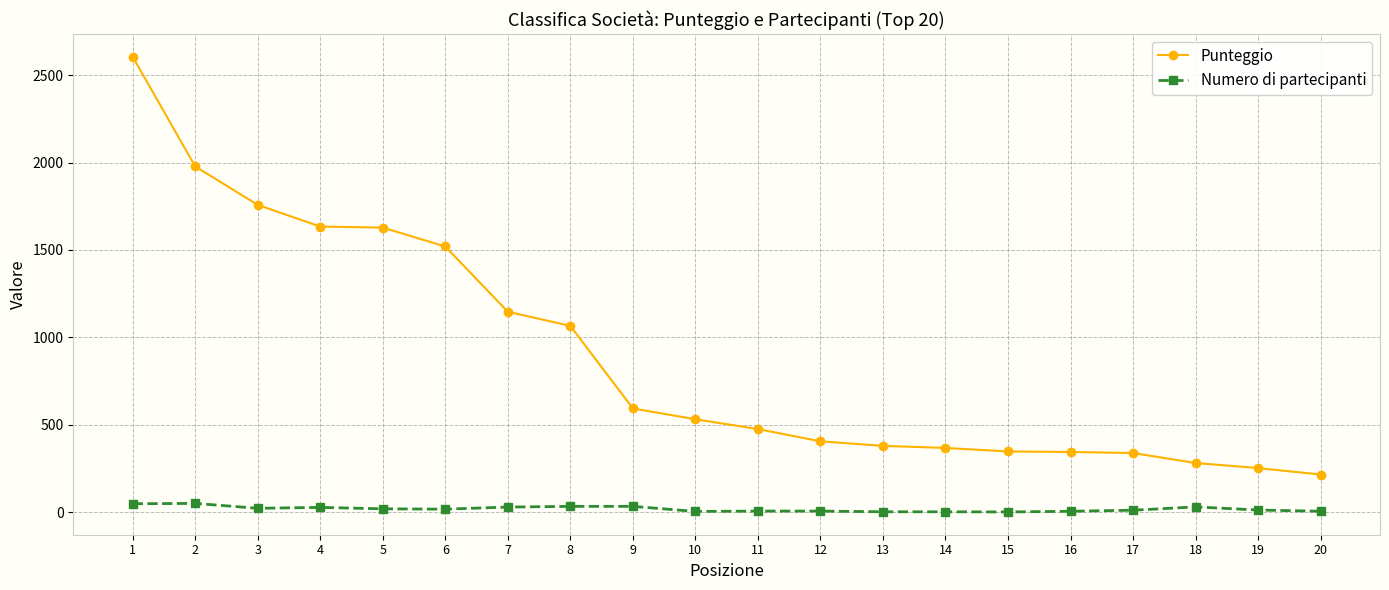

True or false: Numero di partecipanti and Punteggio intersect in this chart.

False